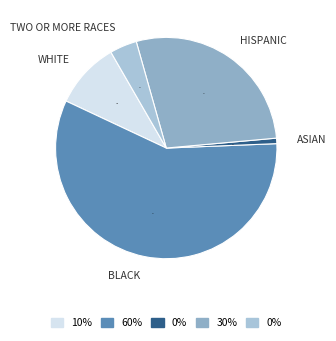

Combined, do BLACK and TWO OR MORE RACES account for over 50%?

Yes